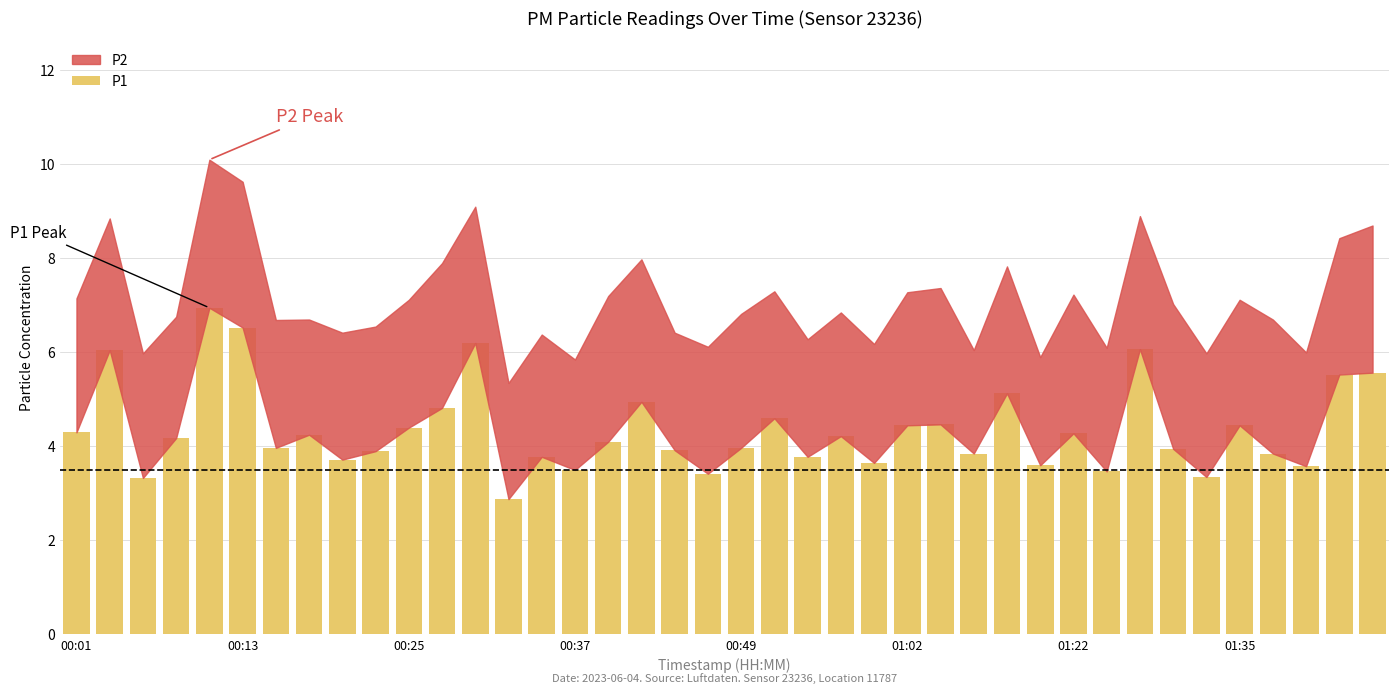

What is the sum of all values?

175.0